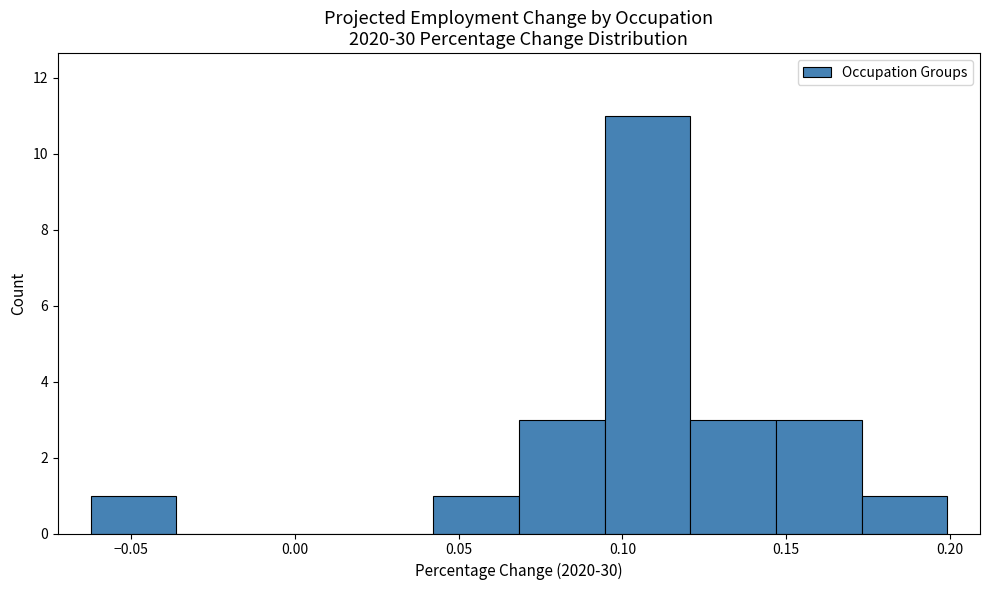

Reading left to right, transcribe this chart: for each bar, give the range it covers on the x-axis and its height. Neither the bar edges nor the heights are printed on the chart, so give them approximately, as read against the axes.

-0.060 to -0.035: 1
-0.035 to -0.010: 0
-0.010 to 0.015: 0
0.015 to 0.040: 0
0.040 to 0.070: 1
0.070 to 0.095: 3
0.095 to 0.120: 11
0.120 to 0.145: 3
0.145 to 0.175: 3
0.175 to 0.200: 1